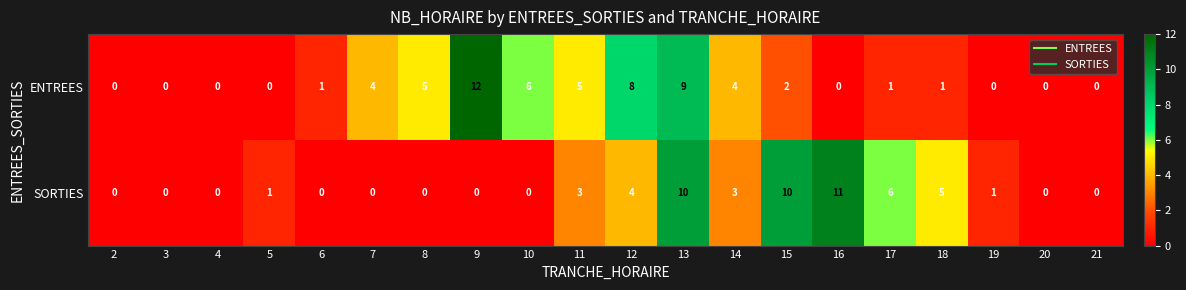

What is the maximum value shown in the chart?

12